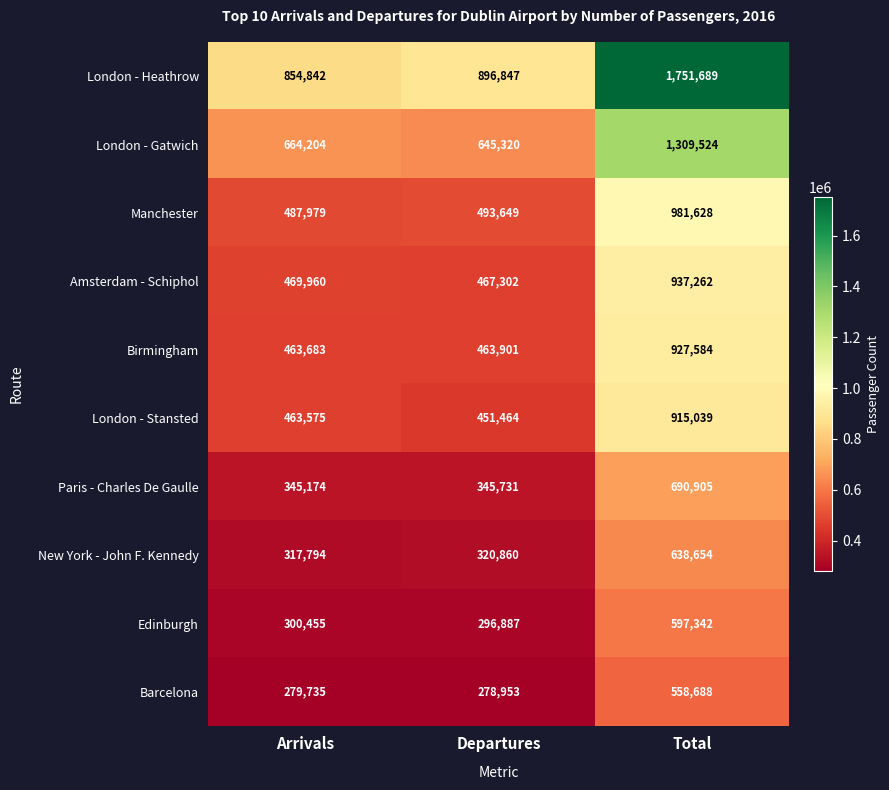

The London - Heathrow series shows 1751689 at Total. True or false?

True